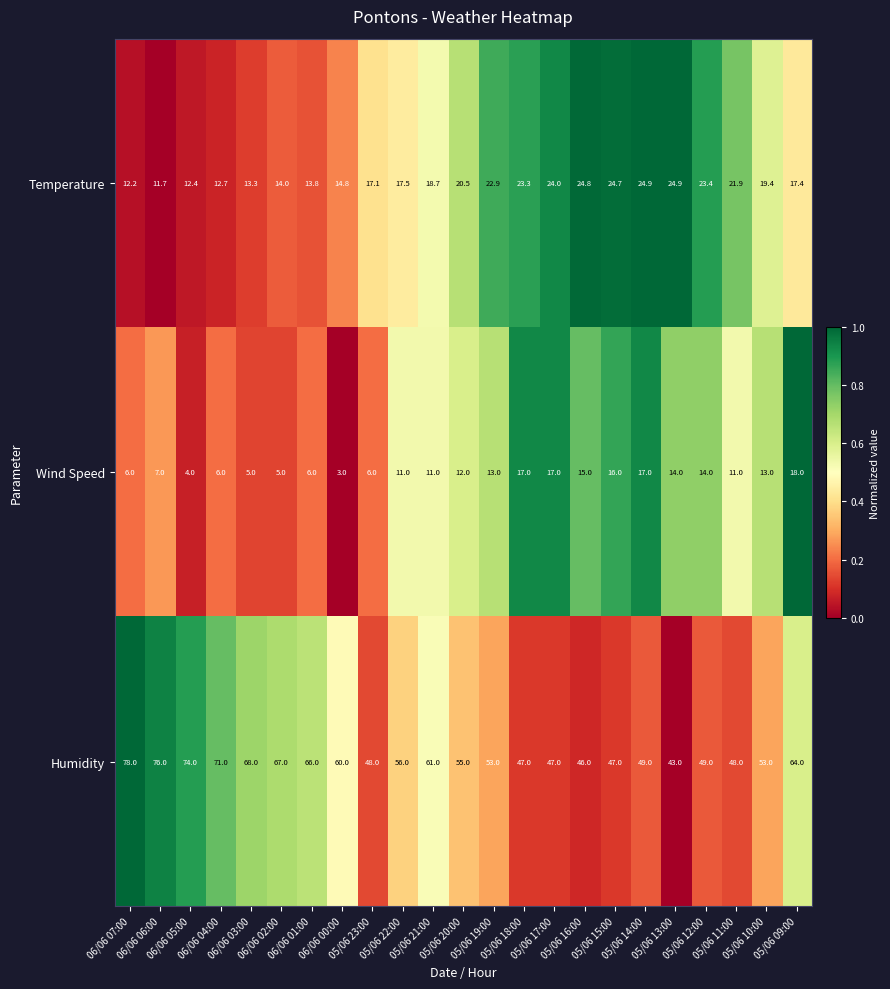

What is the sum of all Humidity values?

1326.0